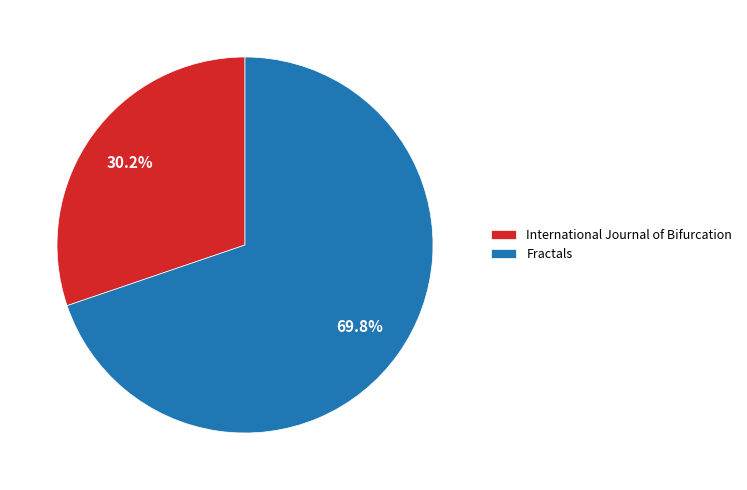

Does any single category account for the majority?

Yes